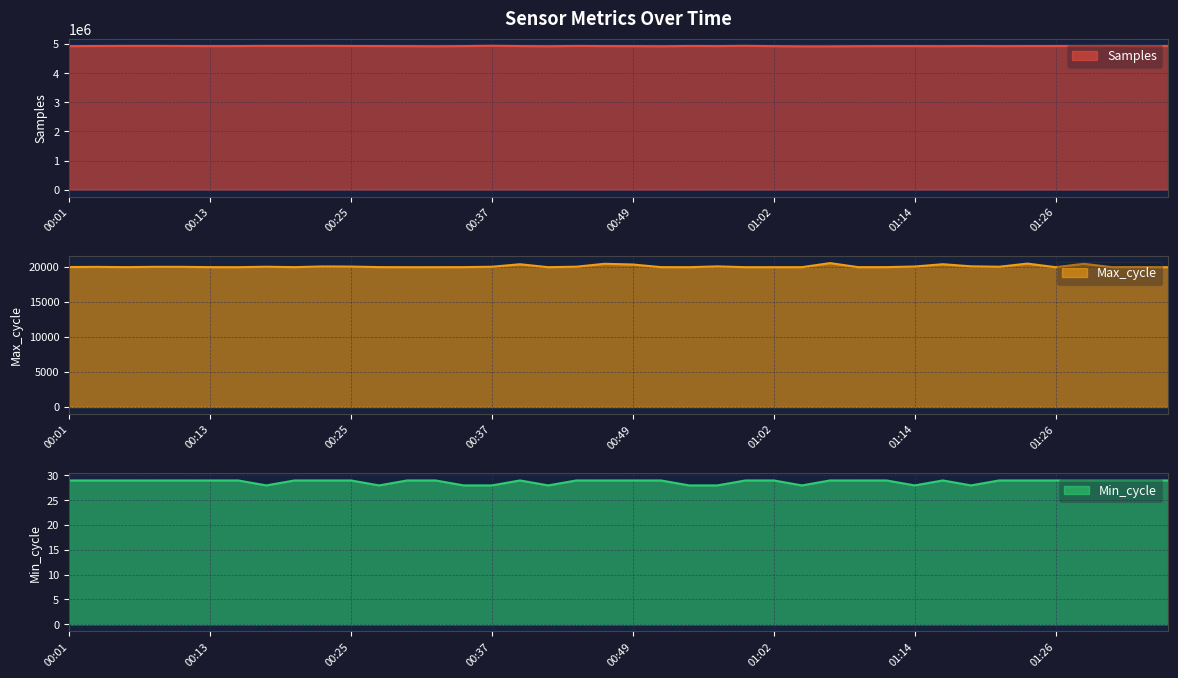

How many lines are shown in the chart?

3